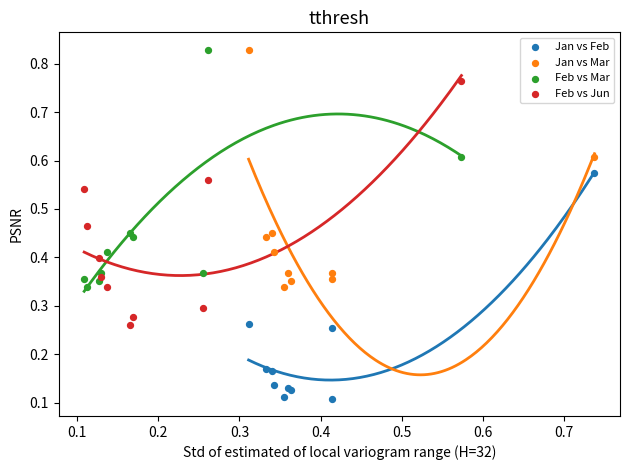

Which series contains the lowest Y value?

Jan vs Feb